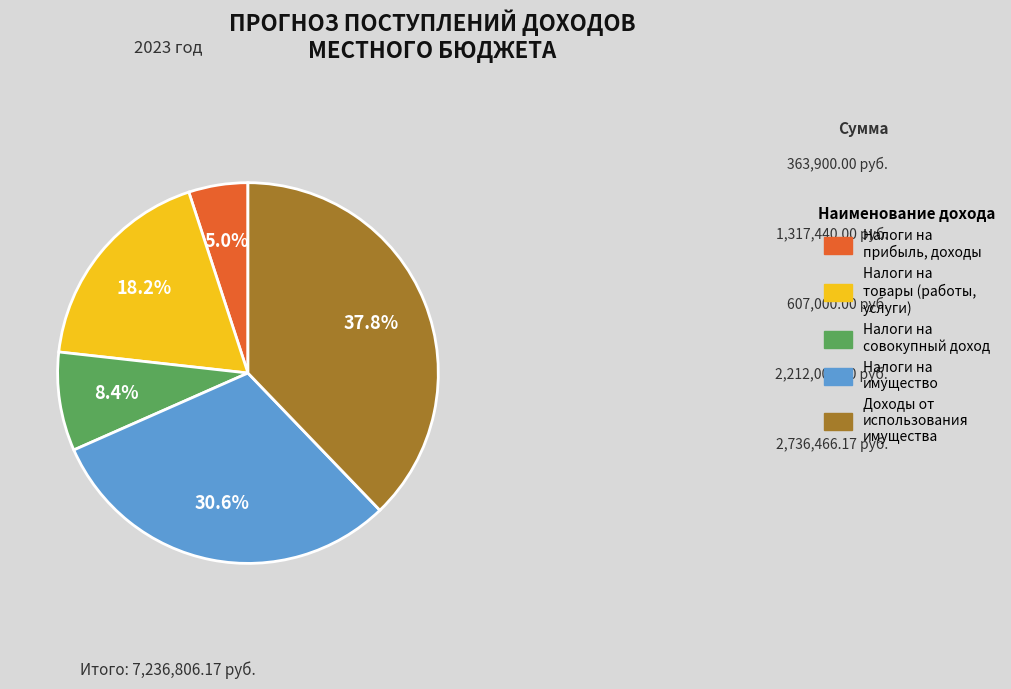

How many slices are in this pie chart?

5